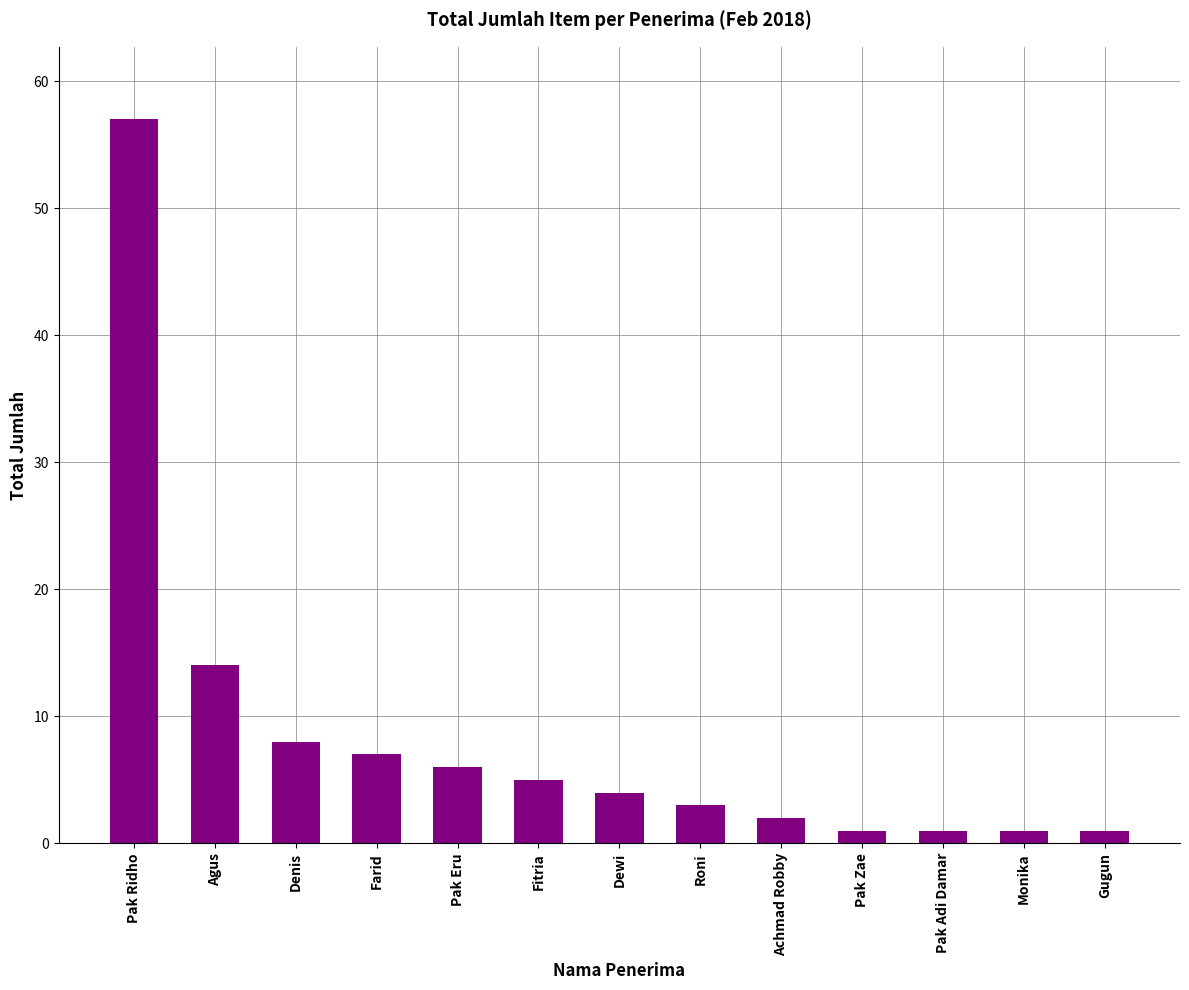

Read the value at Fitria, to the nearest 5.

5